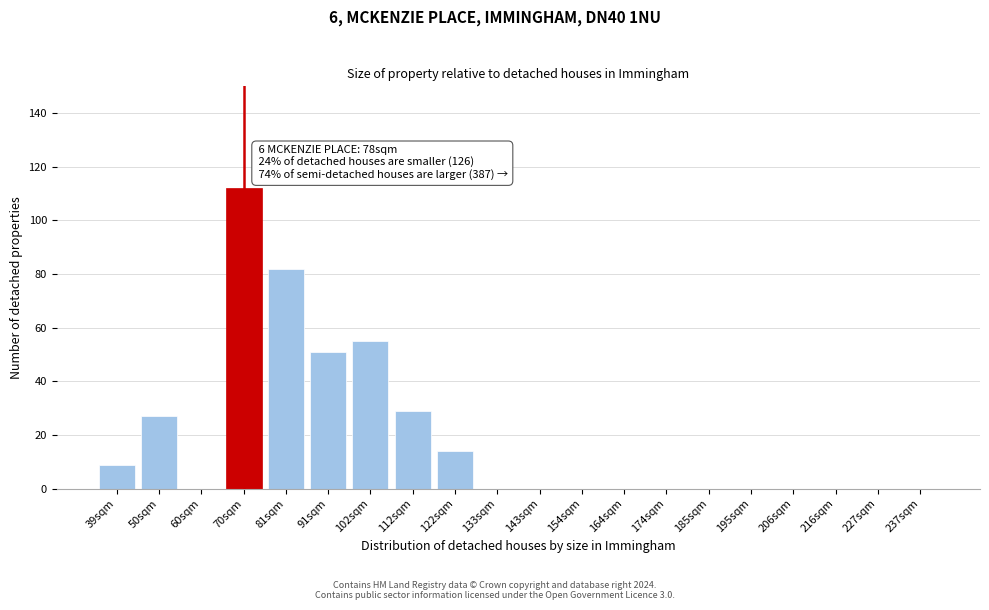

Reading left to right, list all the values displayed in this chart.

39sqm=9	50sqm=27	60sqm=0	70sqm=112	81sqm=82	91sqm=51	102sqm=55	112sqm=29	122sqm=14	133sqm=0	143sqm=0	154sqm=0	164sqm=0	174sqm=0	185sqm=0	195sqm=0	206sqm=0	216sqm=0	227sqm=0	237sqm=0